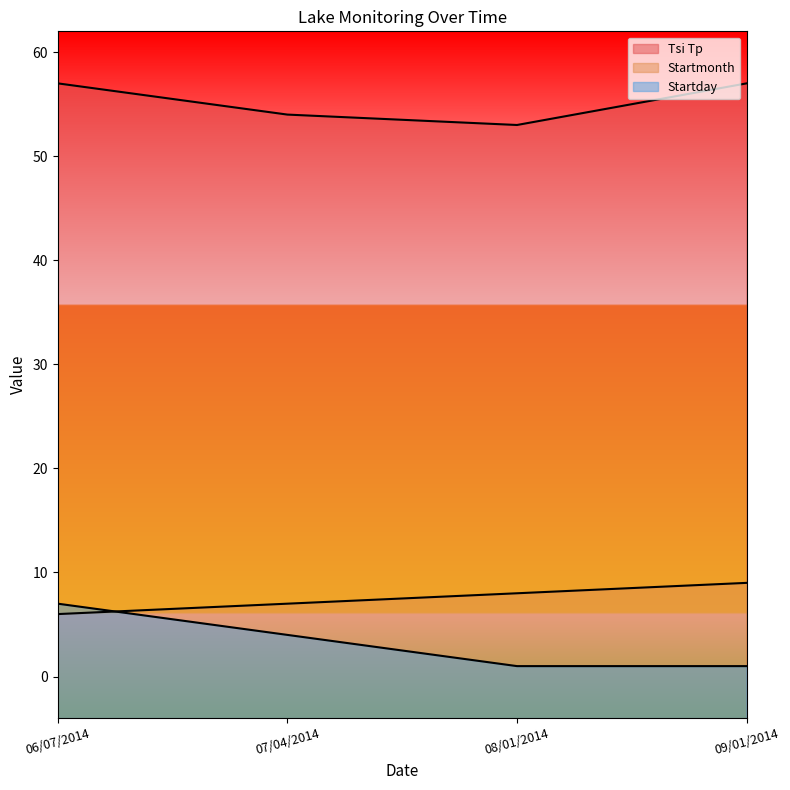

The value of Tsi Tp at 09/01/2014 is 57. True or false?

True